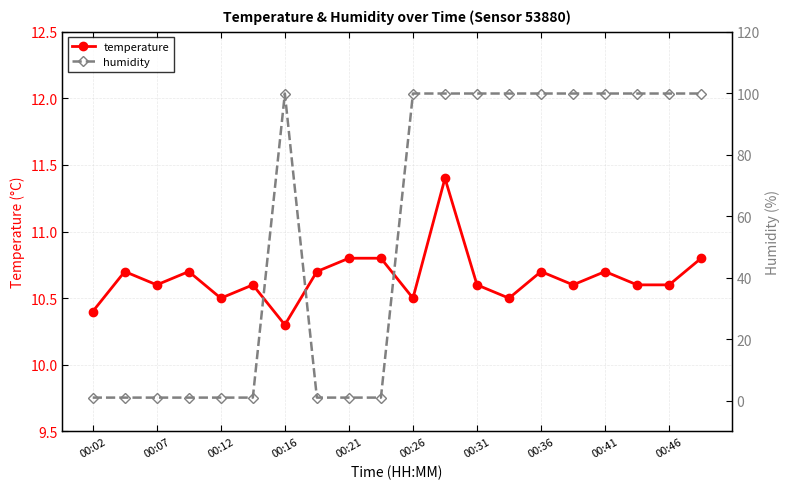

What is the difference between the maximum and minimum values in the humidity series?

98.9